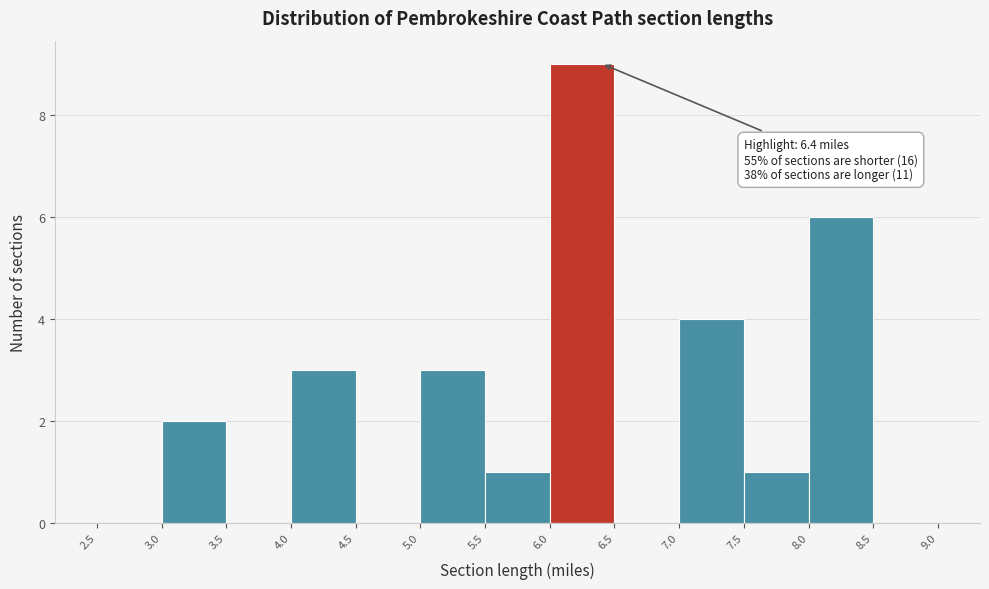

Which range on the x-axis has the tallest bar?

6.0 to 6.5